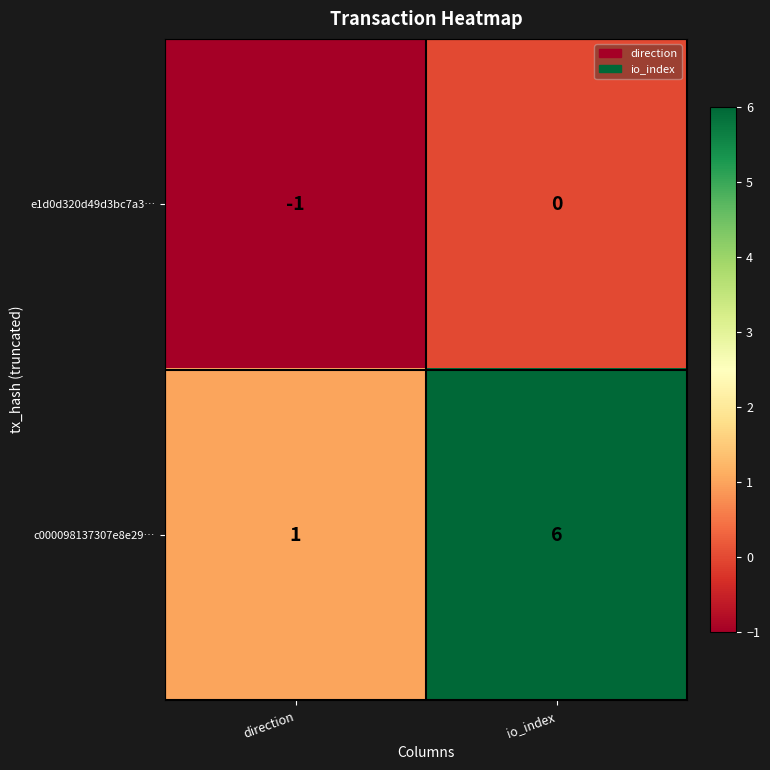

List the series in order of their overall mean, lowest first.

e1d0d320d49d3bc7a3…, c000098137307e8e29…